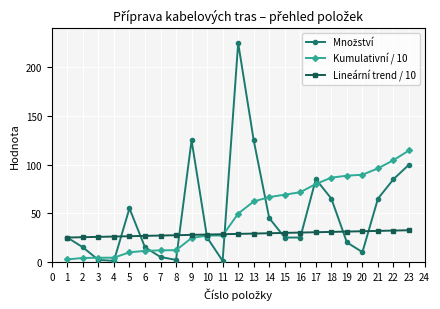

The value of Lineární trend / 10 at 1 is 25.0. True or false?

True